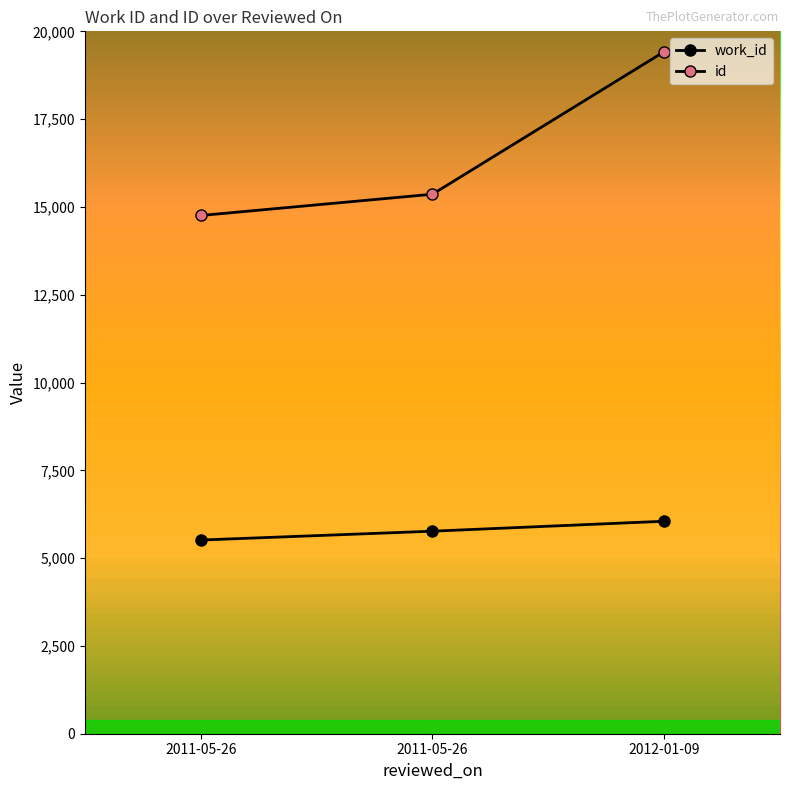

At which category is the sum across all series the highest?

2012-01-09